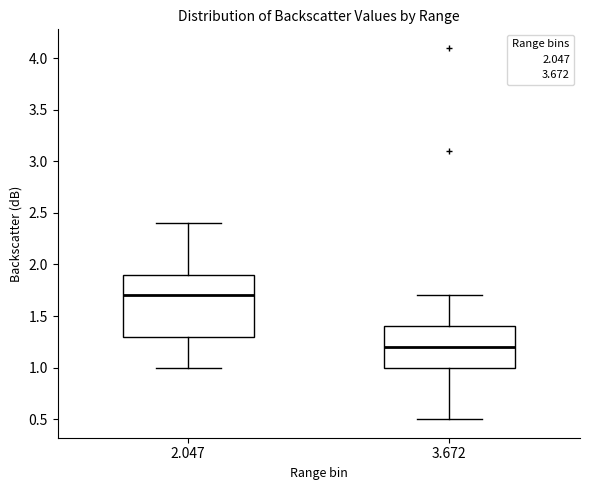

Which box is the tallest, from its lower edge to its upper edge?

2.047